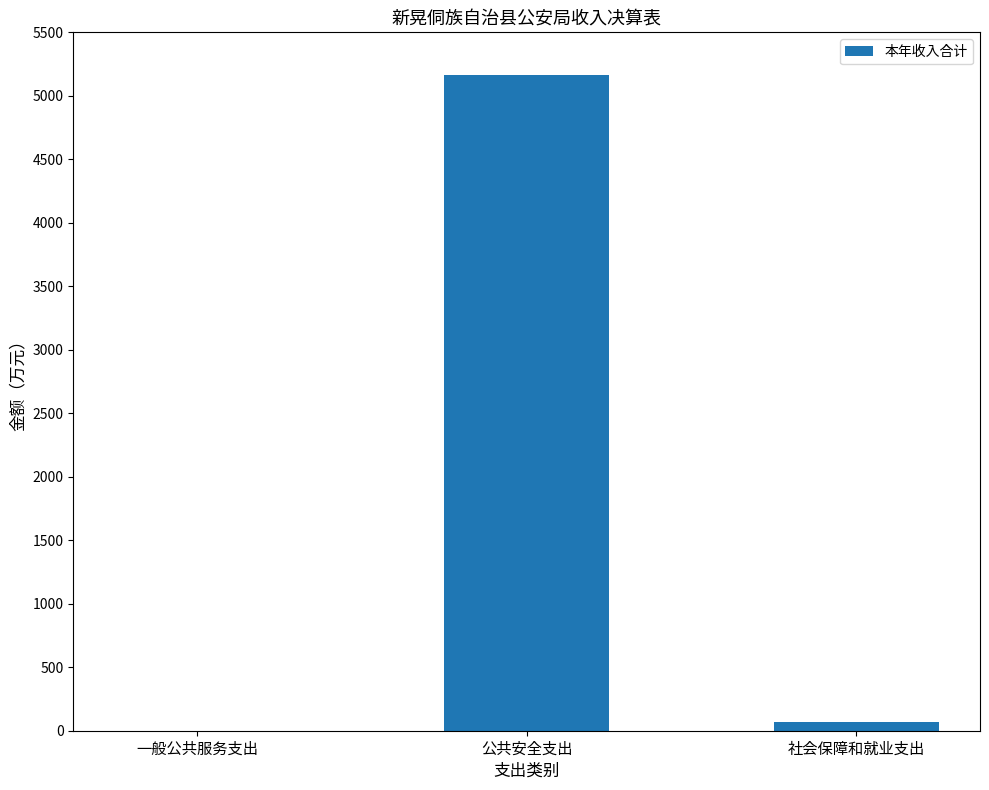

Is it true that the value at 公共安全支出 is 5167.8?

True